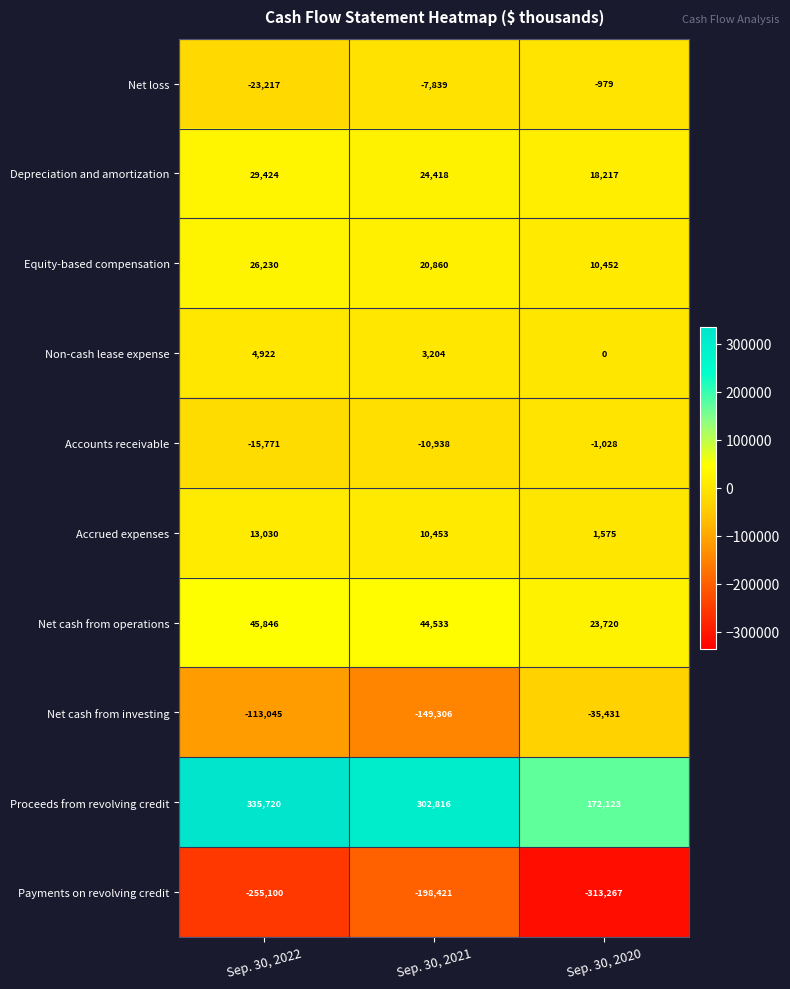

Rank the series at Sep. 30, 2021 from lowest to highest value.

Payments on revolving credit, Net cash from investing, Accounts receivable, Net loss, Non-cash lease expense, Accrued expenses, Equity-based compensation, Depreciation and amortization, Net cash from operations, Proceeds from revolving credit